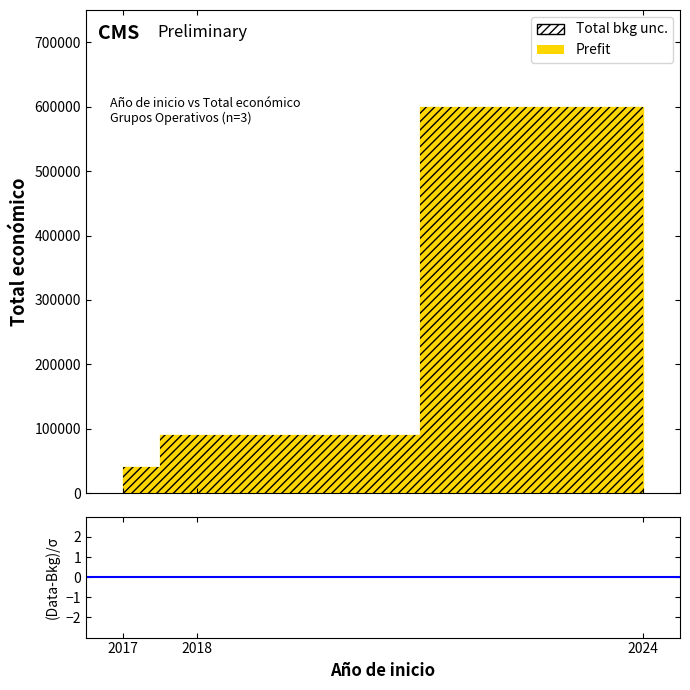

The value at 2017 is 40814. True or false?

True